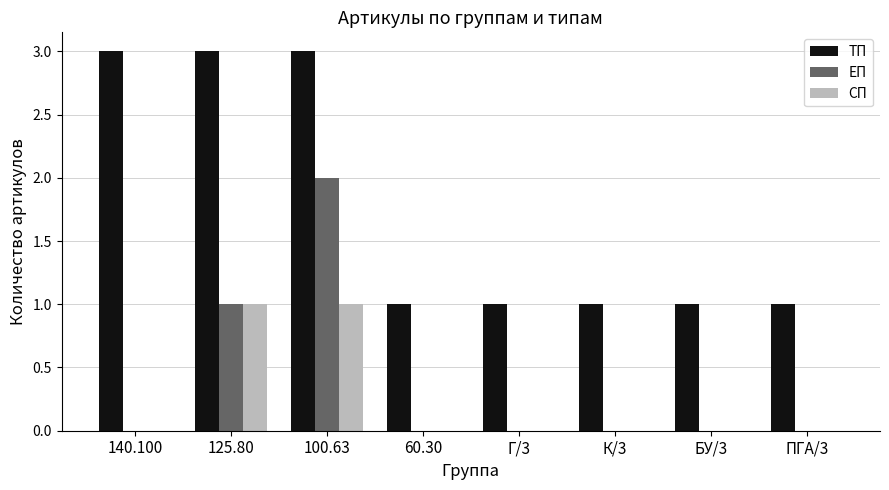

What is the total value across all series at 125.80?

5